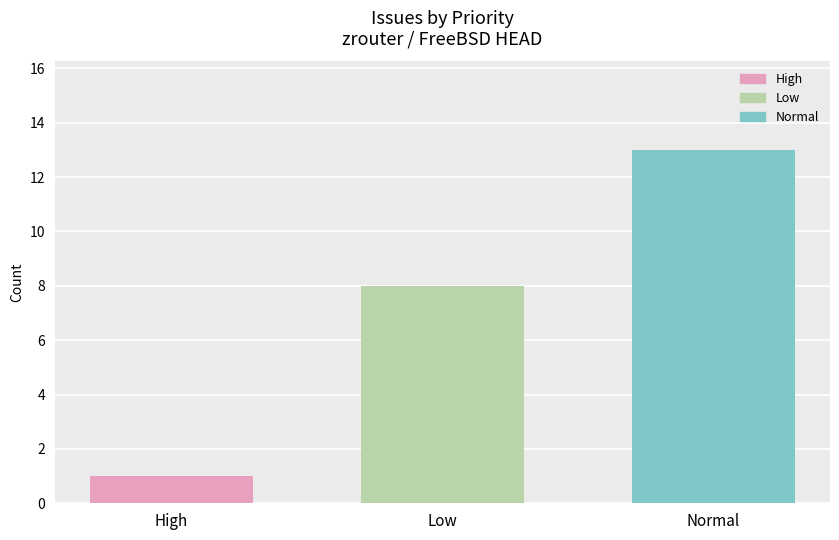

What is the difference between the values at Low and Normal?

5